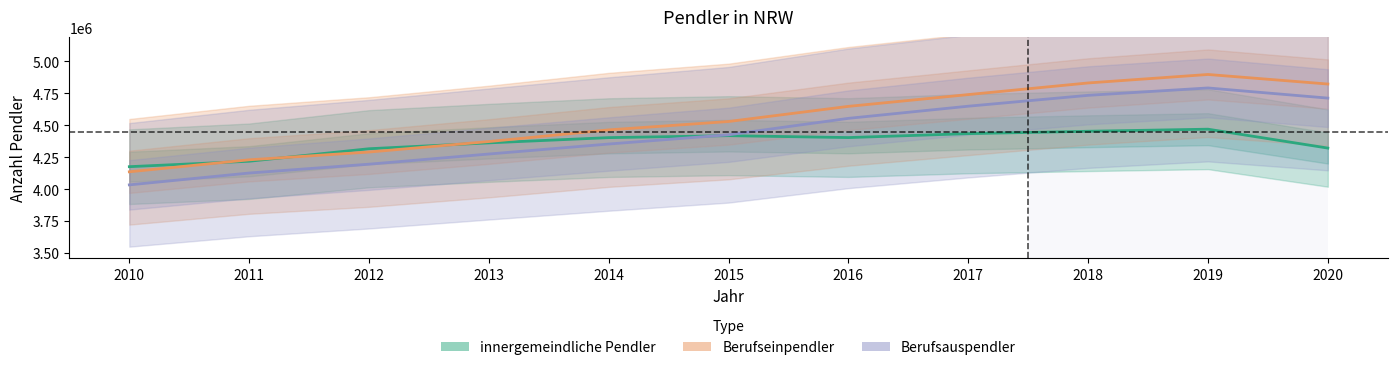

Which series has the largest range (max minus min)?

Berufseinpendler